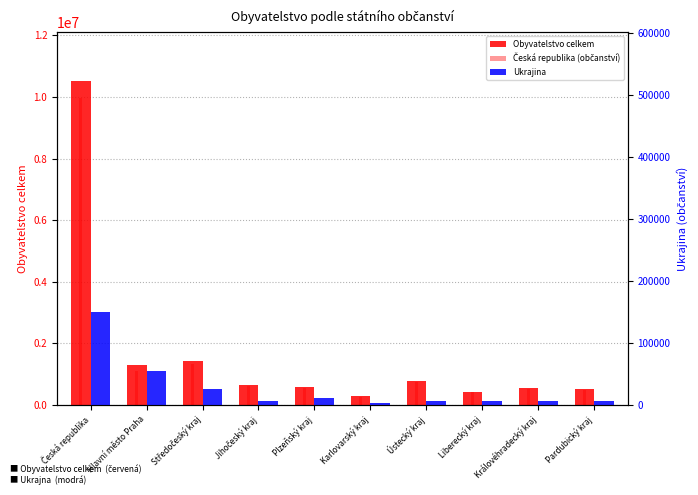

Is it true that Česká republika (občanství) equals 414037 at Liberecký kraj?

True